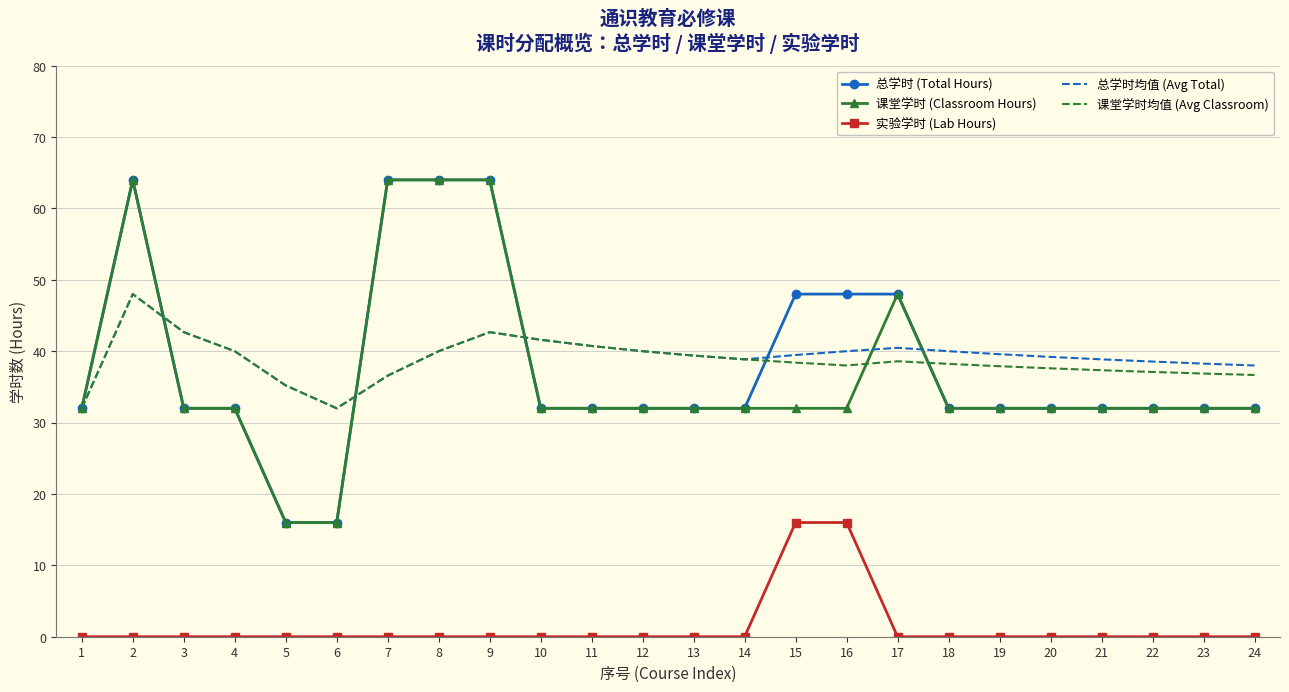

Is the value of 实验学时 (Lab Hours) at 23 greater than the value of 总学时 (Total Hours) at 21?

No